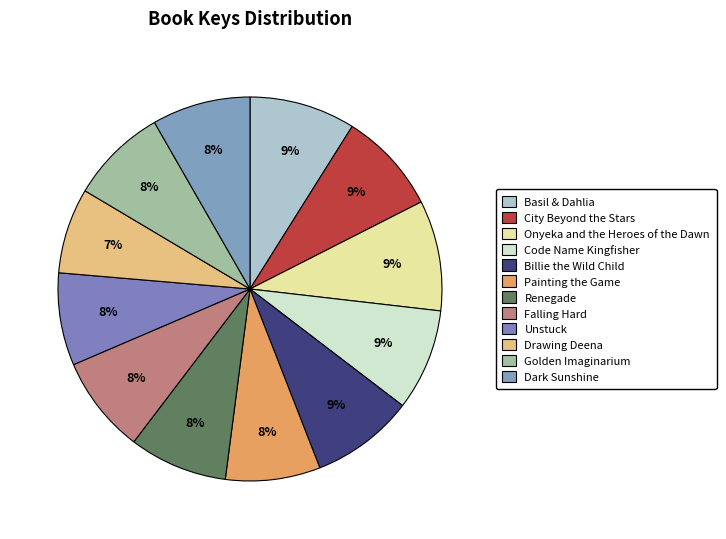

Count the number of slices in the pie.

12